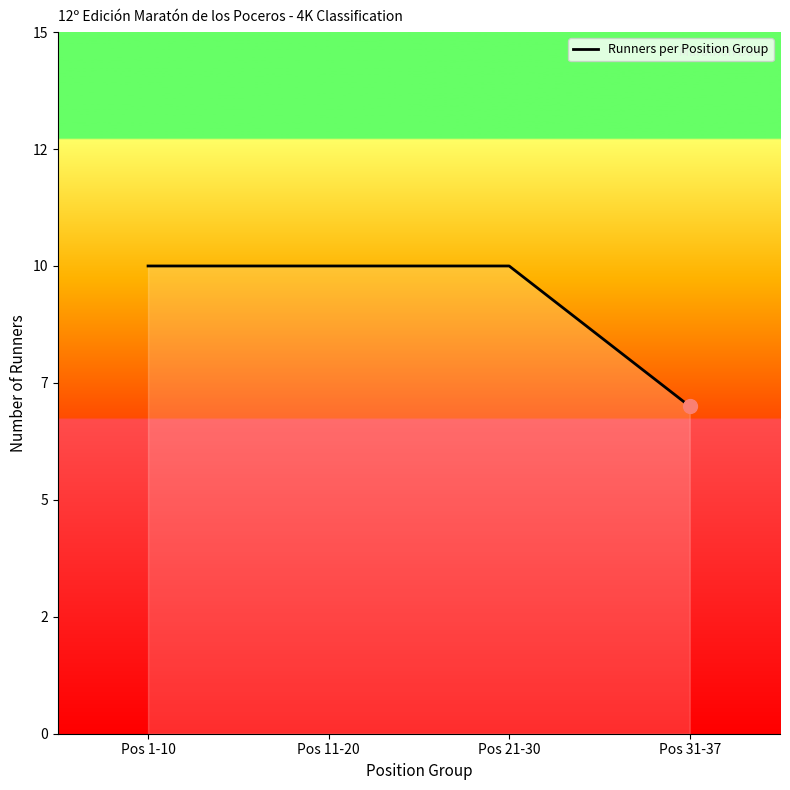

True or false: there are more than 1 points higher than both neighbors.

False